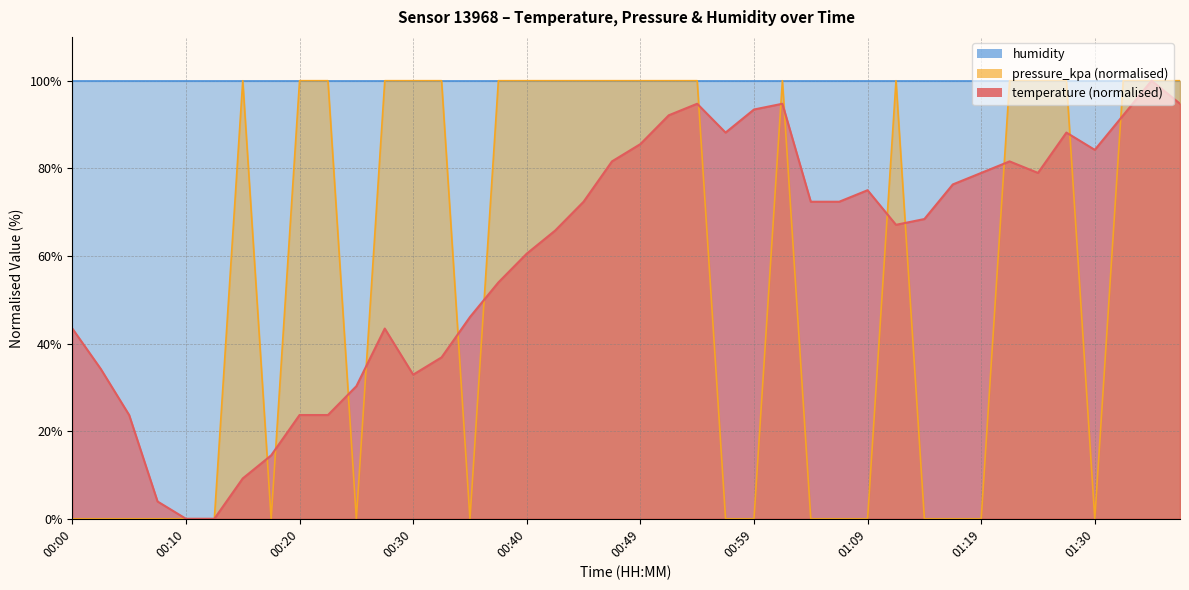

True or false: temperature (normalised) has a value of 24.1 at 01:09.

False